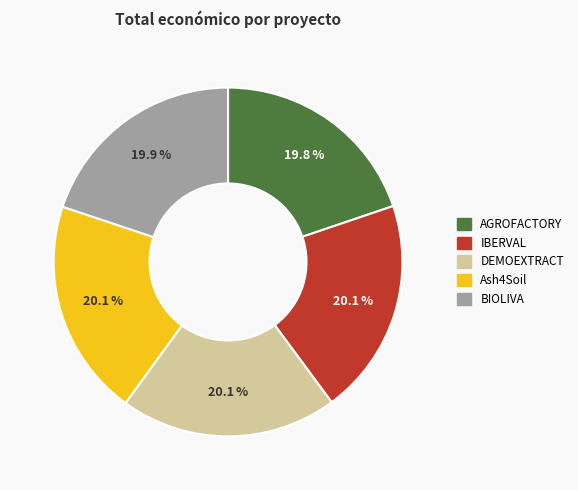

Does any single category account for the majority?

No